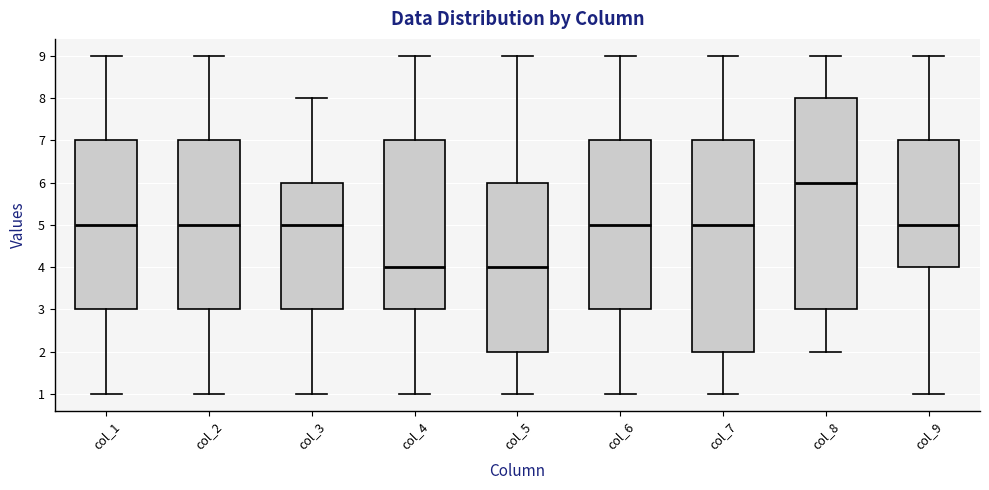

Reading left to right, transcribe this box plot: for each box, give where its median line is, the range the box spans, and where its two whiskers end, as read against the y-axis. The values are not printed on the chart, so give them approximately, as read against the axis.

col_1: median 5, box 3 to 7, whiskers 1 to 9
col_2: median 5, box 3 to 7, whiskers 1 to 9
col_3: median 5, box 3 to 6, whiskers 1 to 8
col_4: median 4, box 3 to 7, whiskers 1 to 9
col_5: median 4, box 2 to 6, whiskers 1 to 9
col_6: median 5, box 3 to 7, whiskers 1 to 9
col_7: median 5, box 2 to 7, whiskers 1 to 9
col_8: median 6, box 3 to 8, whiskers 2 to 9
col_9: median 5, box 4 to 7, whiskers 1 to 9